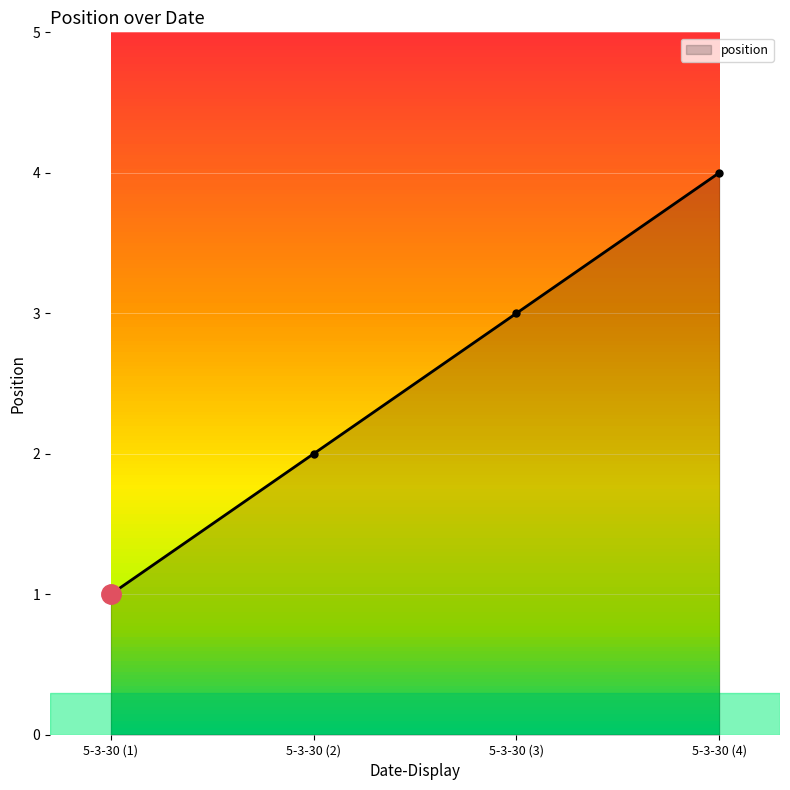

At which label is the value closest to 2?

5-3-30 (2)